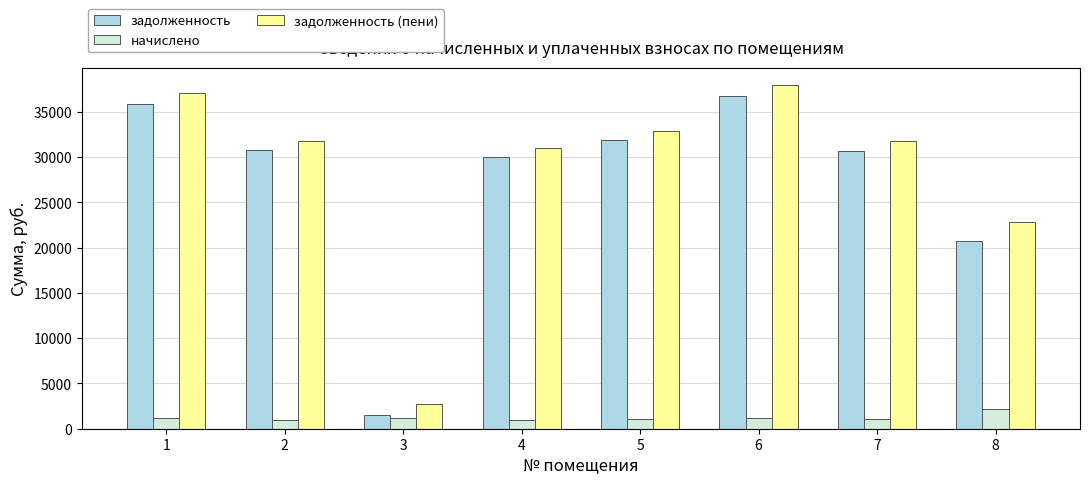

What is the smallest value displayed?

978.4